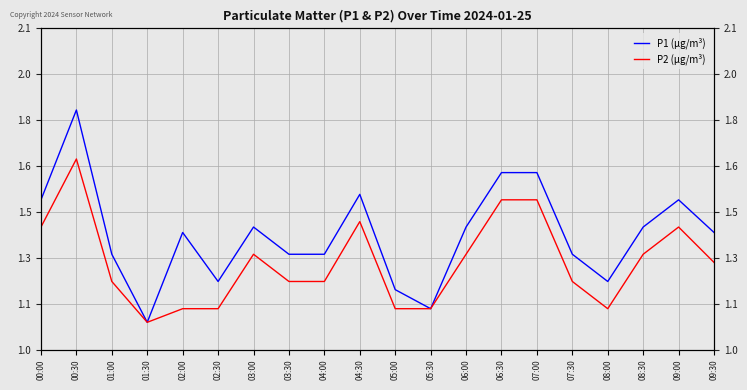

At which label is P2 closest to 1?

01:30